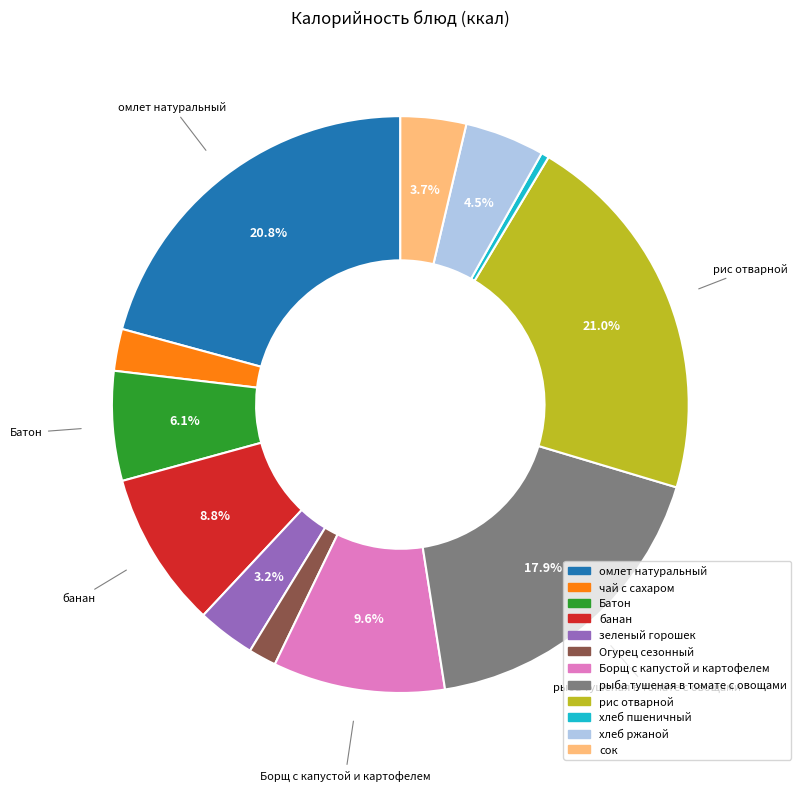

What is the ratio of the value at Батон to the value at рис отварной?

0.3